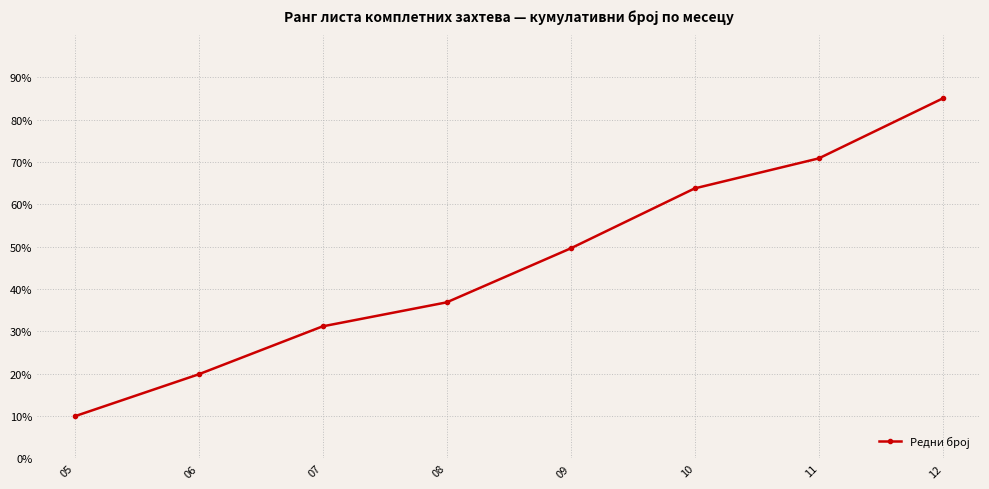

True or false: the data shows 9.9 at 05.

True